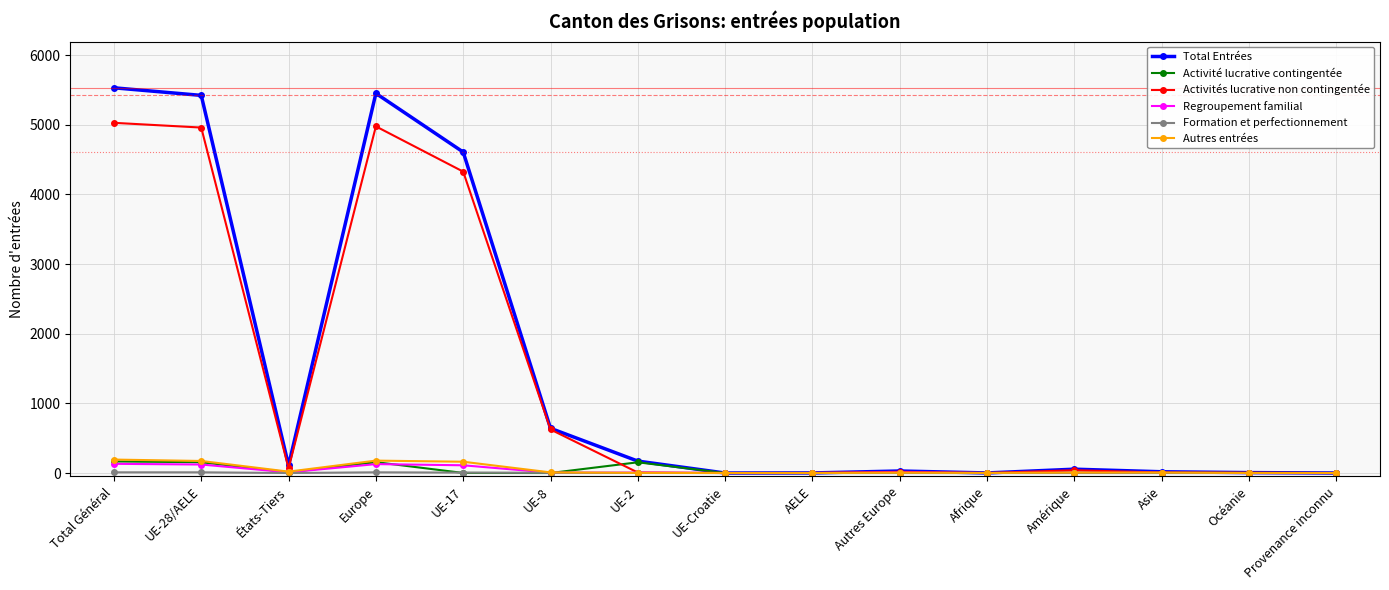

What is the maximum value for Activités lucrative non contingentée?

5029